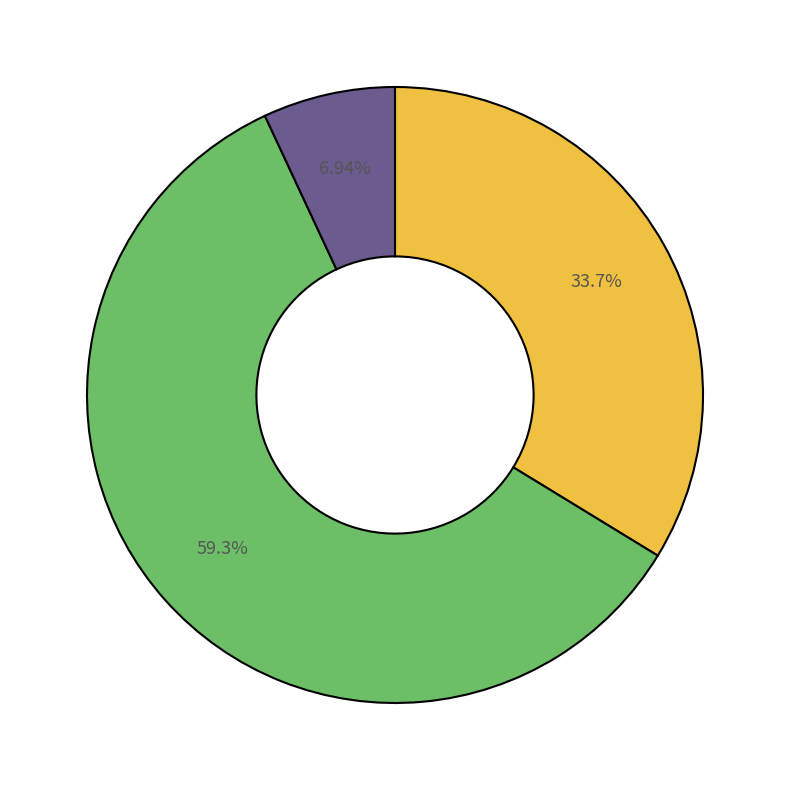

Is there a majority slice in this chart?

Yes